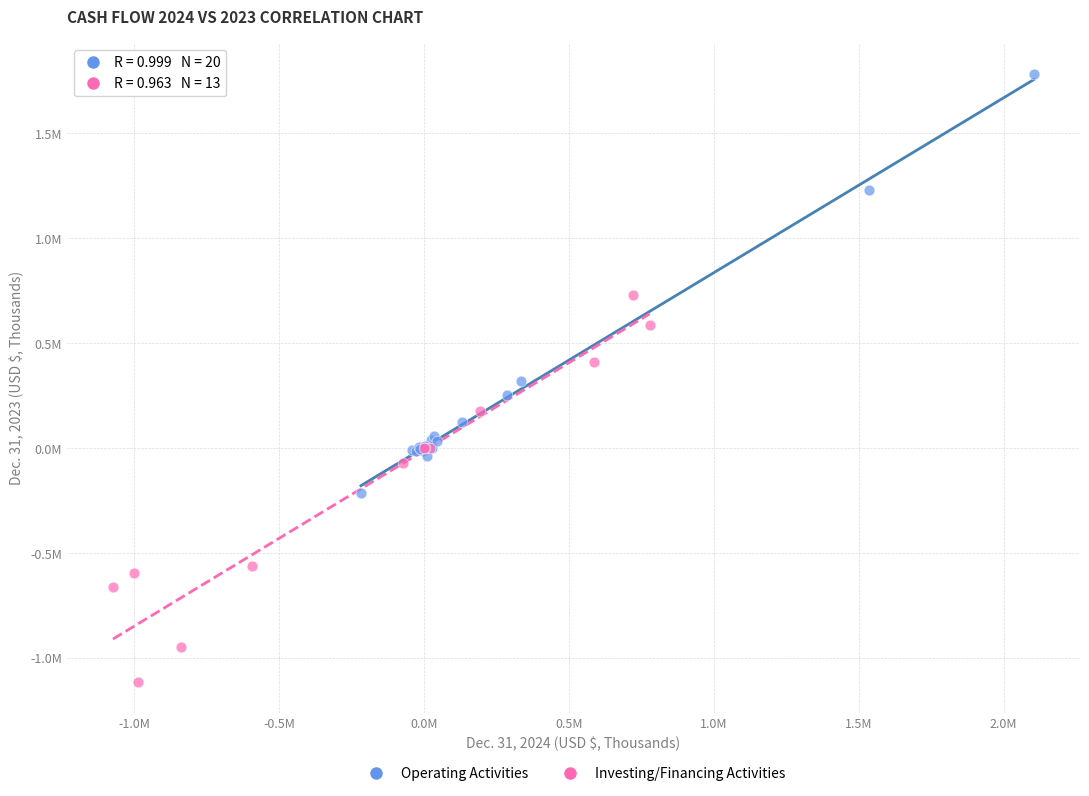

What are all the series names shown in the legend?

Operating Activities, Investing/Financing Activities